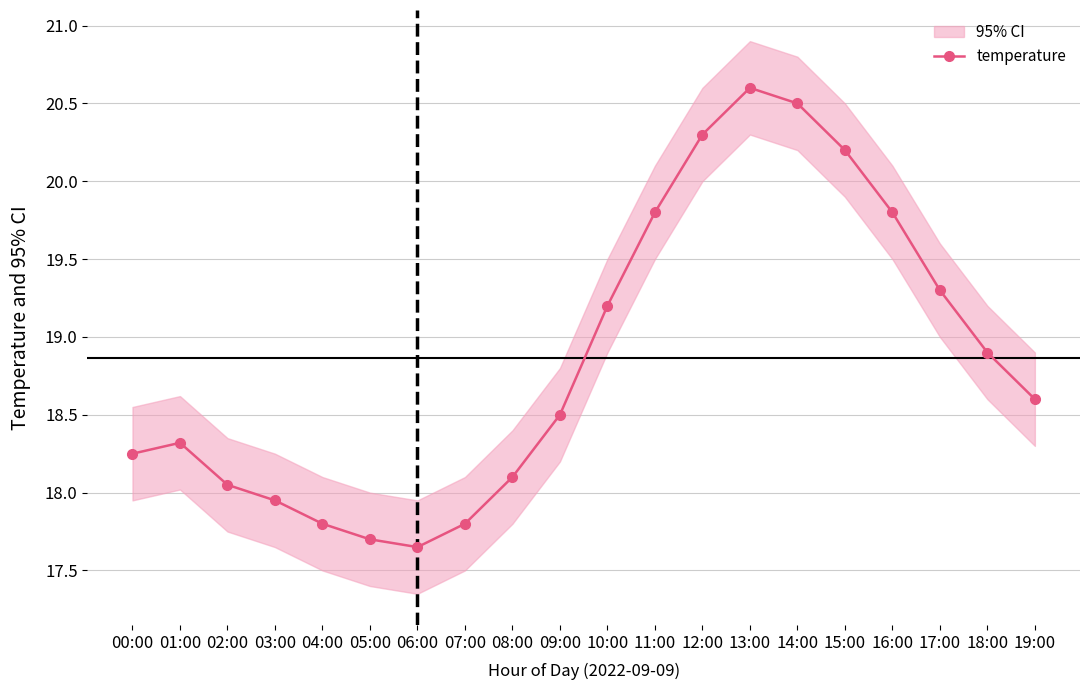

What is the difference between the second highest and minimum values?

2.9